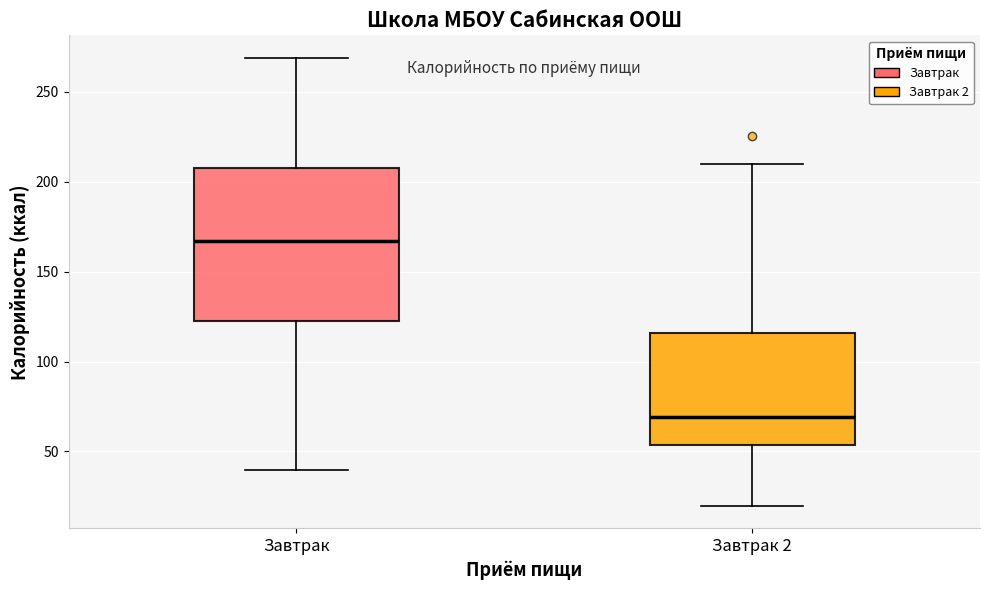

Comparing the boxes themselves (not the whiskers), which one is the tallest?

Завтрак